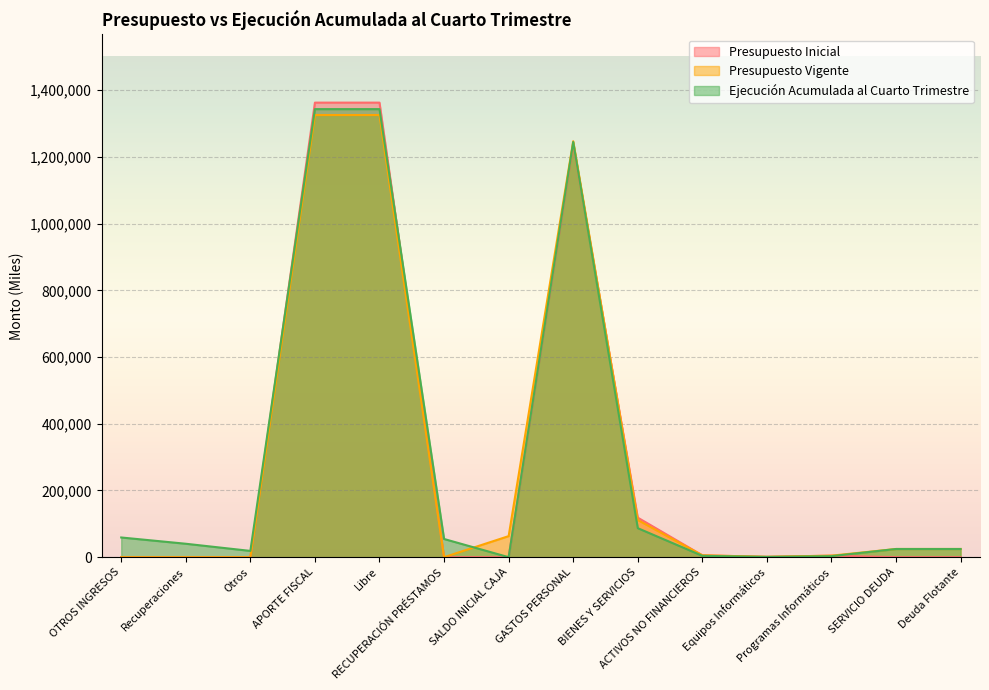

Which category has the lowest value in the Ejecución Acumulada al Cuarto Trimestre series?

SALDO INICIAL CAJA